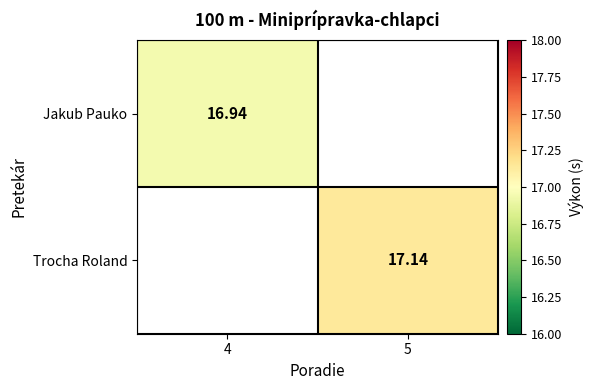

Rank the series by their average value, from lowest to highest.

Jakub Pauko, Trocha Roland